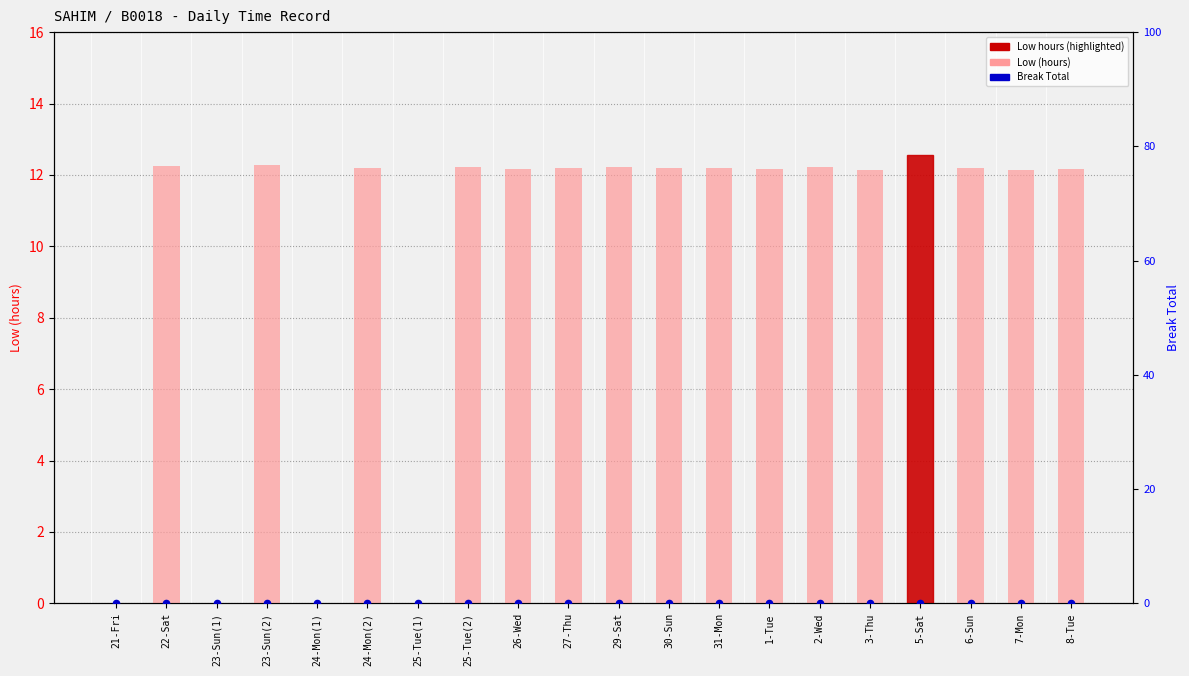

Which series contains the highest Y value?

Low (hours)